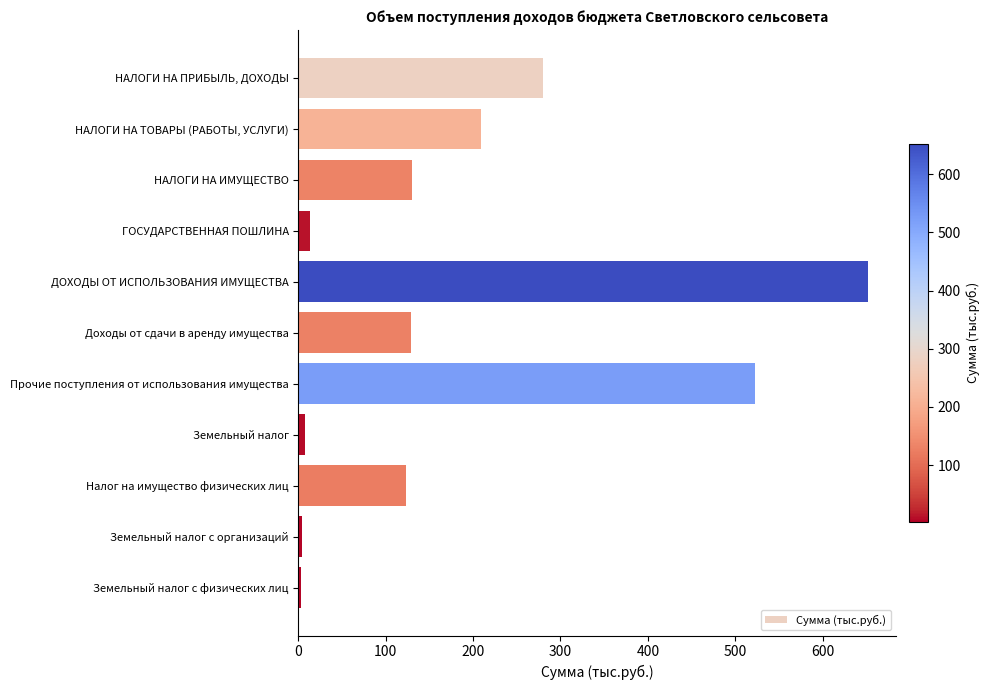

What is the label of the 9th bar from the top?

Налог на имущество физических лиц